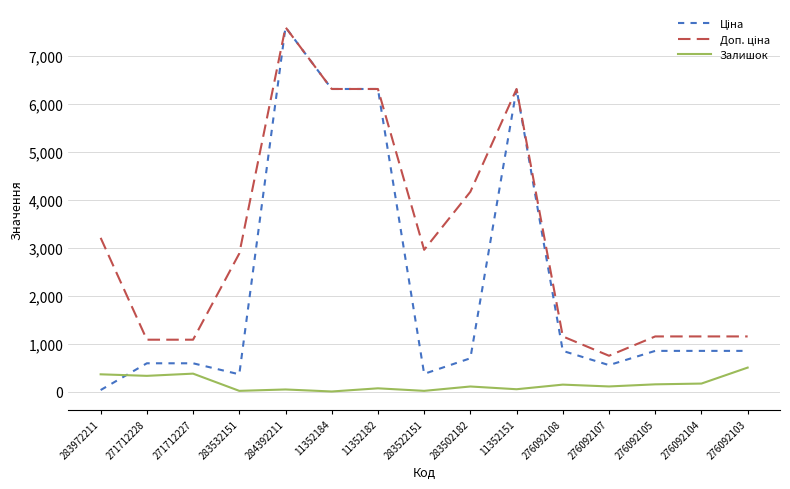

Which label corresponds to the largest value in the chart?

284392211